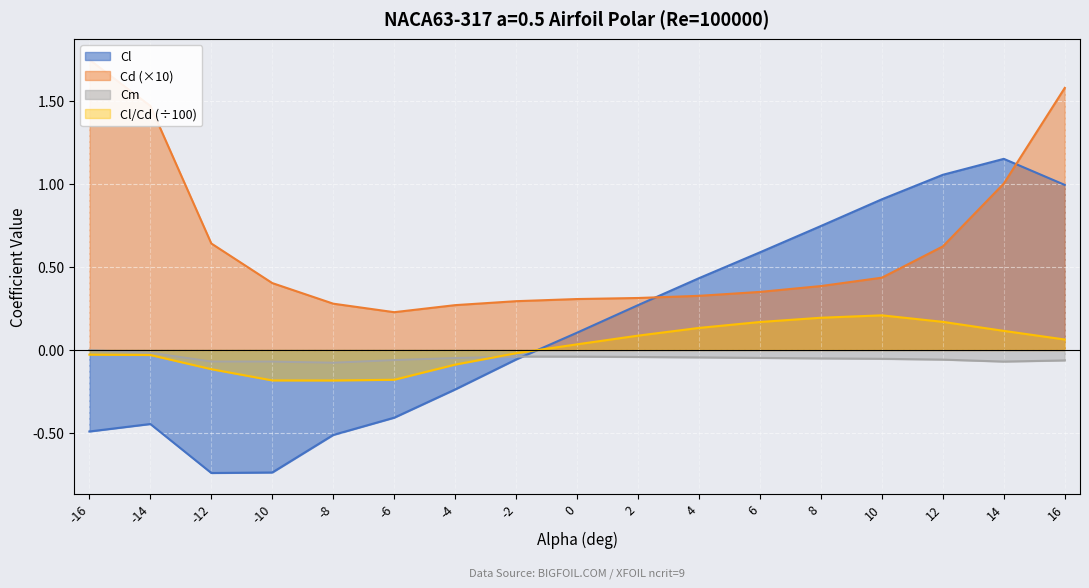

Does the chart display data point markers on the line(s)?

No